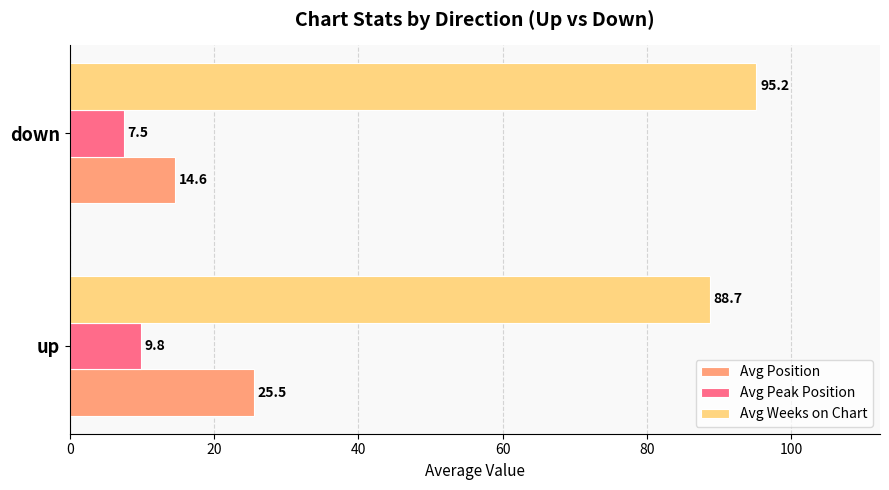

What is the difference between the highest and lowest values at up?

78.9